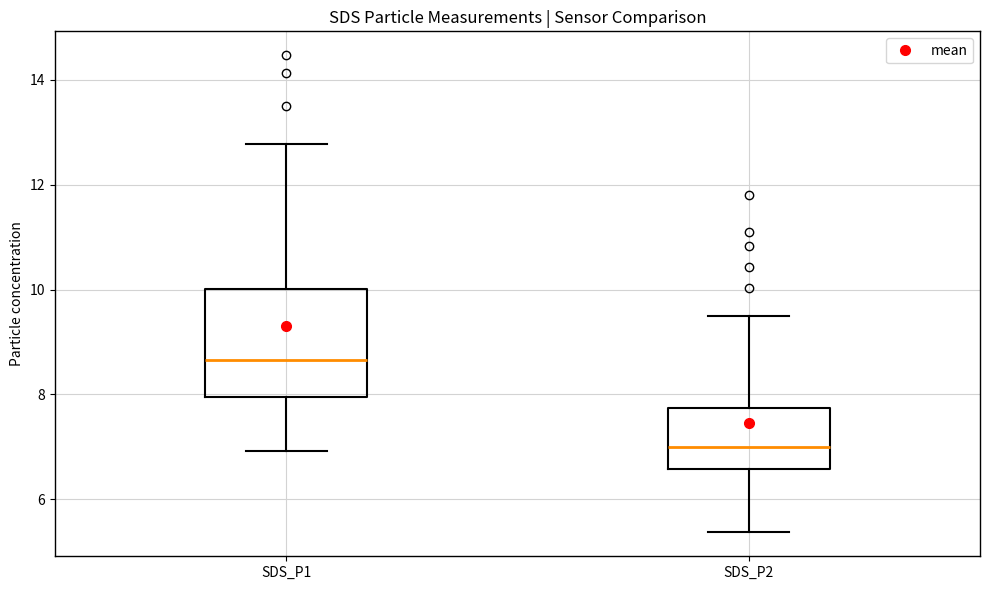

Reading left to right, transcribe this box plot: for each box, give where its median line is, the range the box spans, and where its two whiskers end, as read against the y-axis. The values are not printed on the chart, so give them approximately, as read against the axis.

SDS_P1: median 8.6, box 8.0 to 10.0, whiskers 7.0 to 12.8
SDS_P2: median 7.0, box 6.6 to 7.8, whiskers 5.4 to 9.6